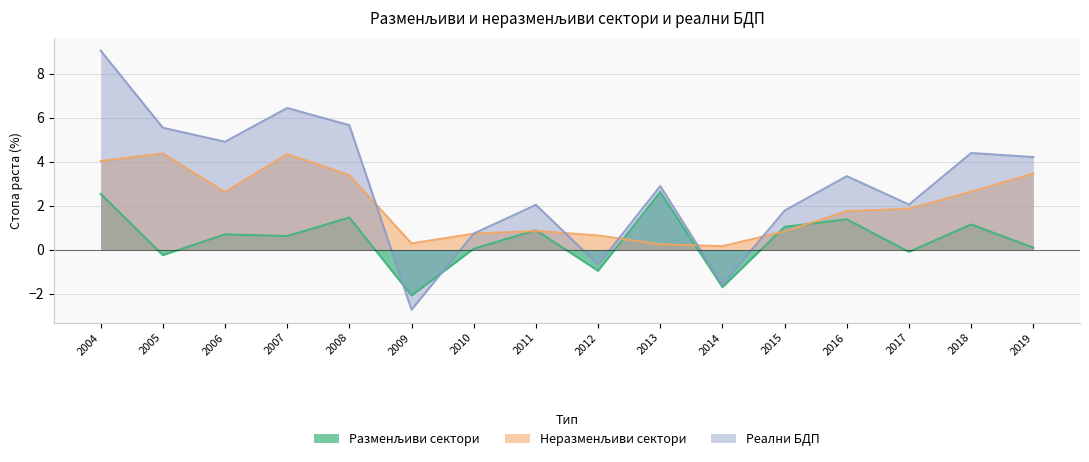

Reading right to left, list all the values displayed in this chart.

Разменљиви сектори: 2019.=0.1	2018.=1.1	2017.=-0.1	2016.=1.4	2015.=1.0	2014.=-1.7	2013.=2.6	2012.=-1.0	2011.=0.9	2010.=0.0	2009.=-2.1	2008.=1.5	2007.=0.6	2006.=0.7	2005.=-0.3	2004.=2.5
Неразменљиви сектори: 2019.=3.5	2018.=2.6	2017.=1.9	2016.=1.7	2015.=0.8	2014.=0.2	2013.=0.2	2012.=0.6	2011.=0.8	2010.=0.7	2009.=0.3	2008.=3.4	2007.=4.3	2006.=2.6	2005.=4.4	2004.=4.0
Реални БДП: 2019.=4.2	2018.=4.4	2017.=2.0	2016.=3.3	2015.=1.8	2014.=-1.6	2013.=2.9	2012.=-0.7	2011.=2.0	2010.=0.7	2009.=-2.7	2008.=5.7	2007.=6.4	2006.=4.9	2005.=5.5	2004.=9.0